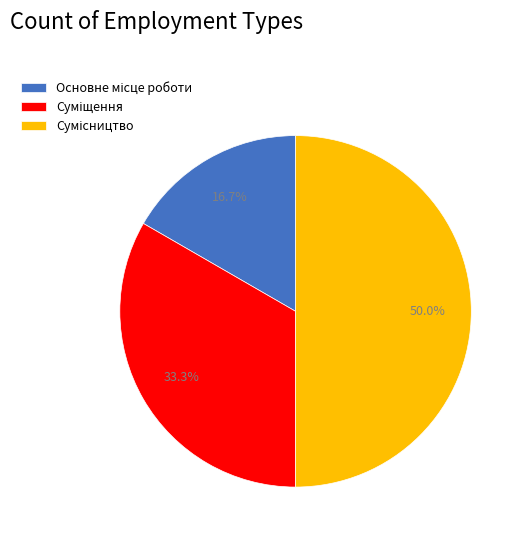

Count the number of slices in the pie.

3